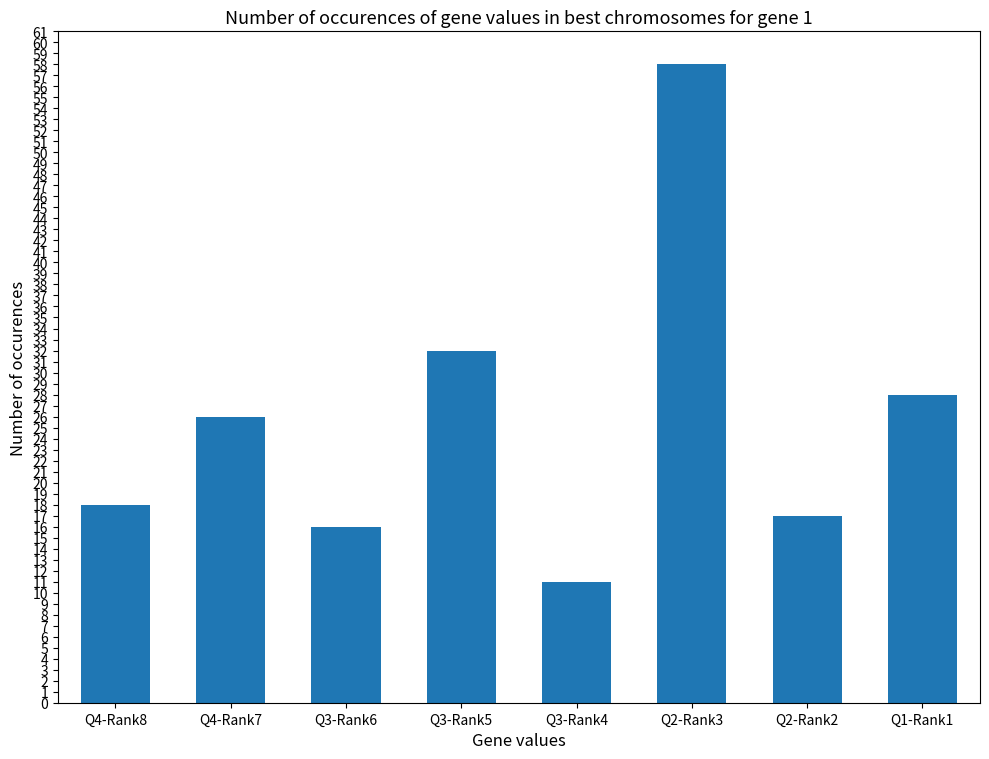

What is the sum of all values?

206